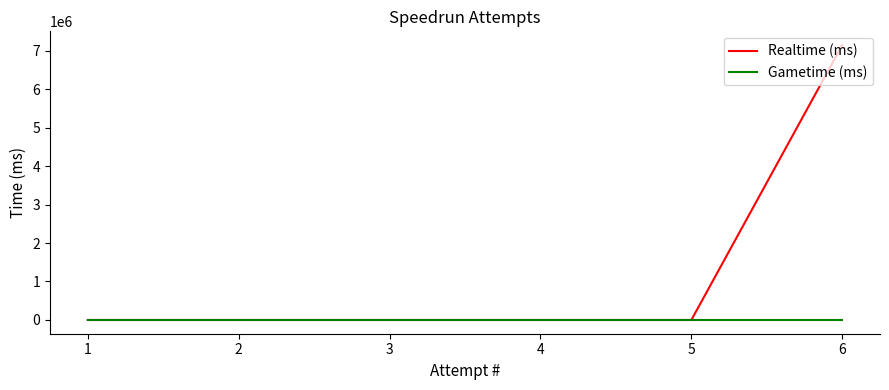

Is it true that Realtime (ms) equals 4314241 at 3?

False